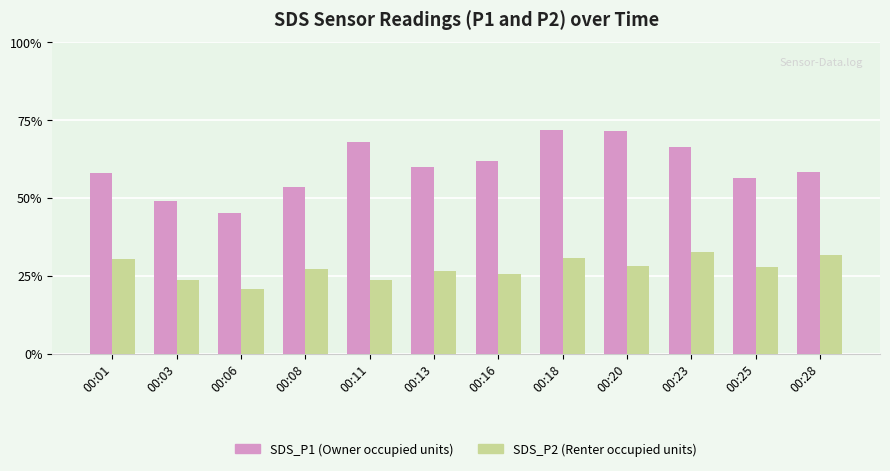

Reading right to left, extract all data points from this chart.

SDS_P1: 00:28=4.7	00:25=4.5	00:23=5.3	00:20=5.7	00:18=5.8	00:16=5.0	00:13=4.8	00:11=5.4	00:08=4.3	00:06=3.6	00:03=3.9	00:01=4.6
SDS_P2: 00:28=2.5	00:25=2.2	00:23=2.6	00:20=2.2	00:18=2.5	00:16=2.0	00:13=2.1	00:11=1.9	00:08=2.2	00:06=1.7	00:03=1.9	00:01=2.4